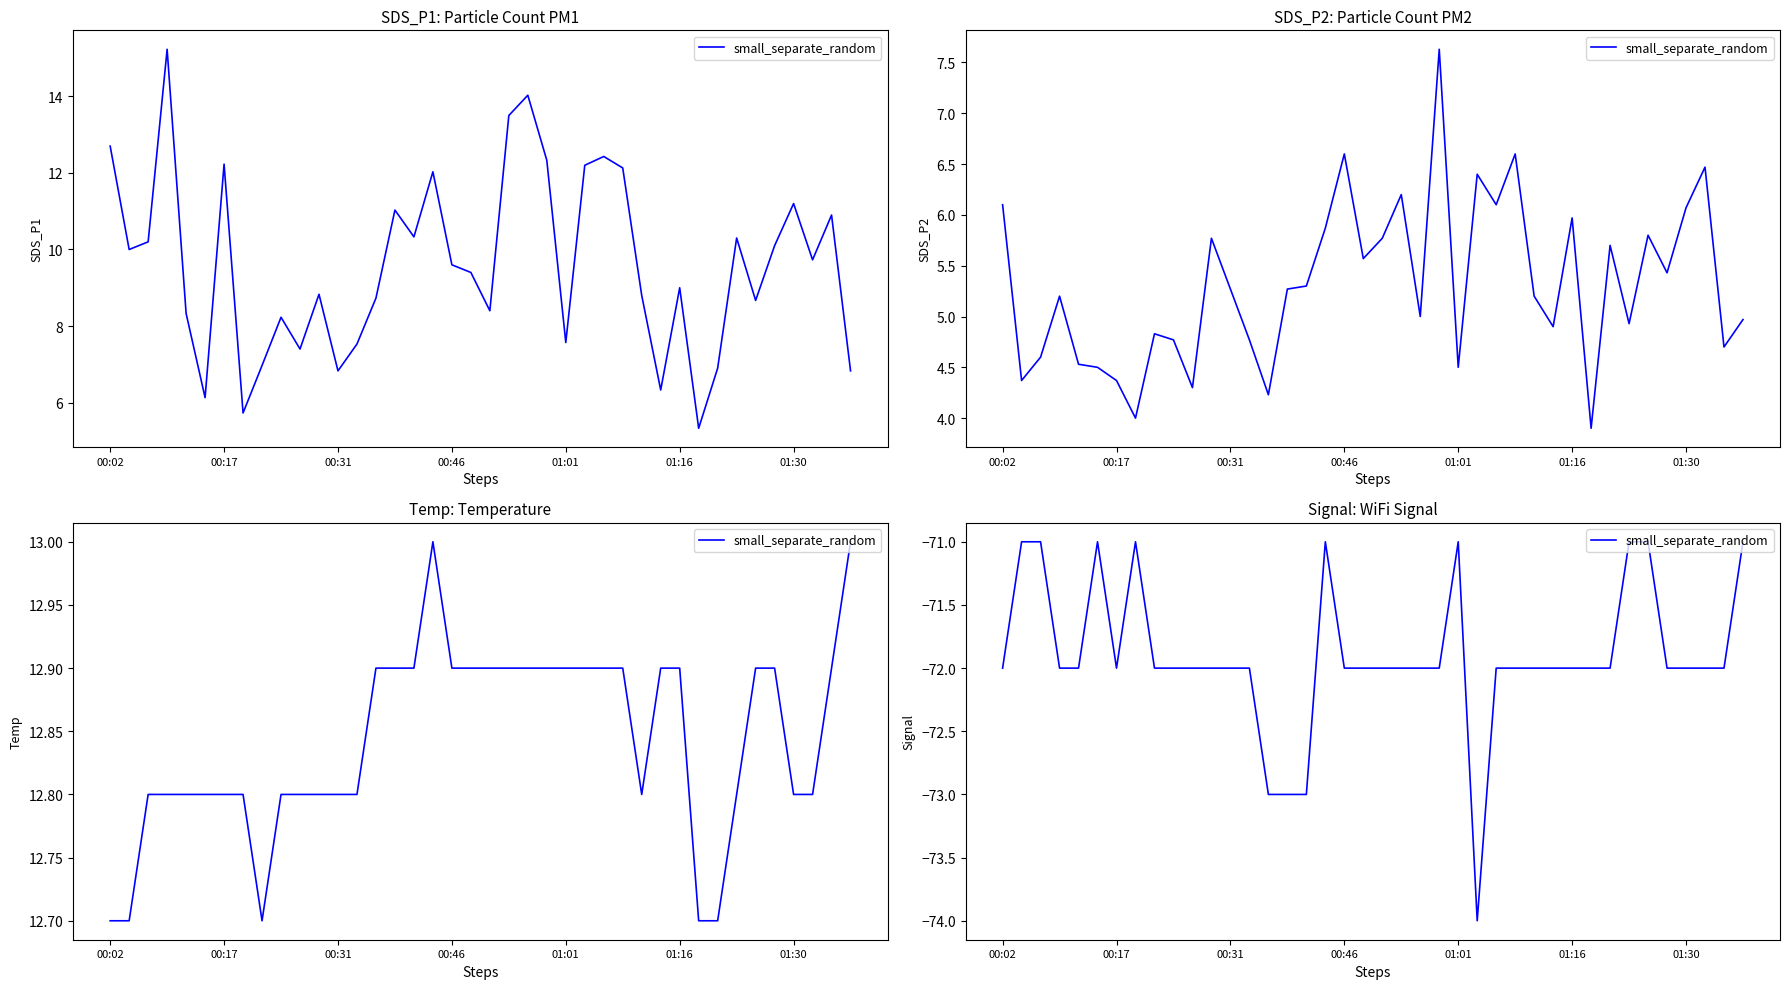

What position from the left is 35?

36